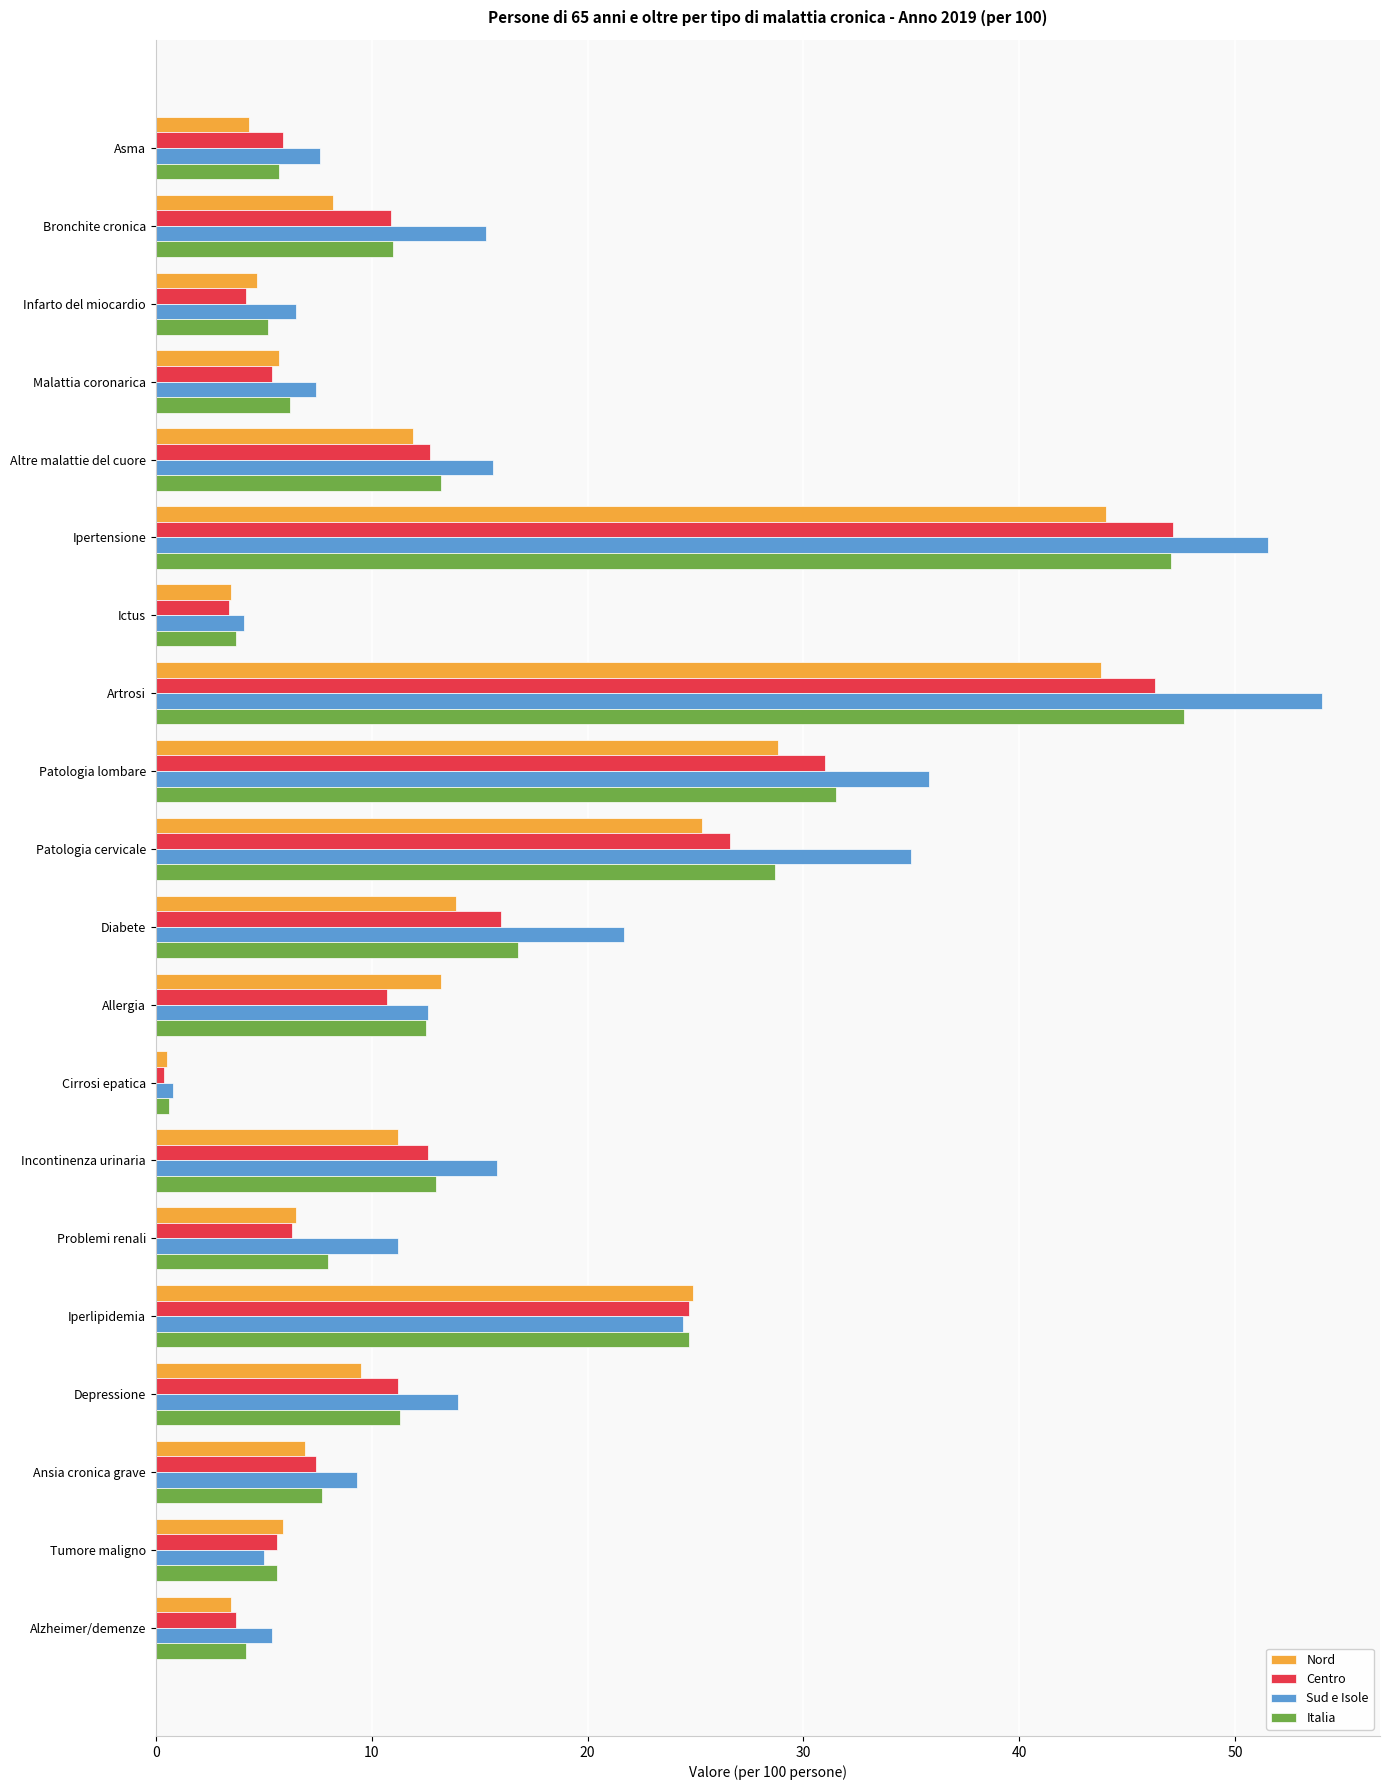

Count the number of categories in the chart.

20